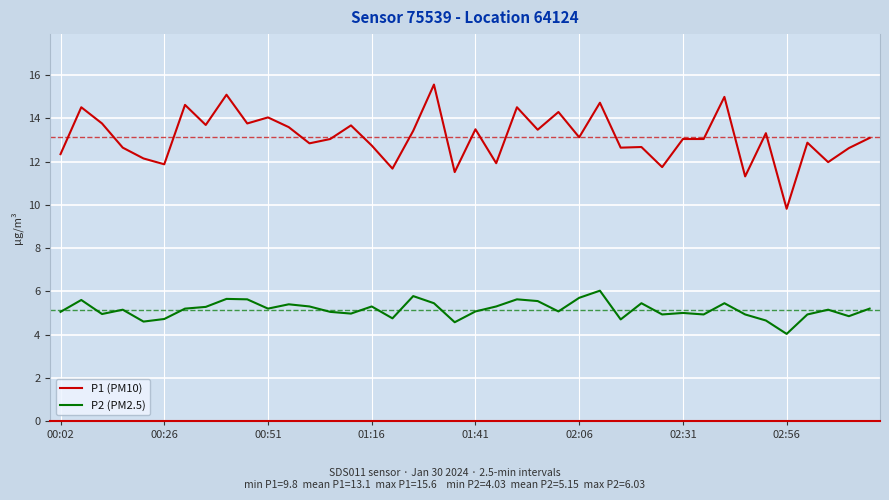

List the series in order of their overall mean, lowest first.

P2 (PM2.5), P1 (PM10)